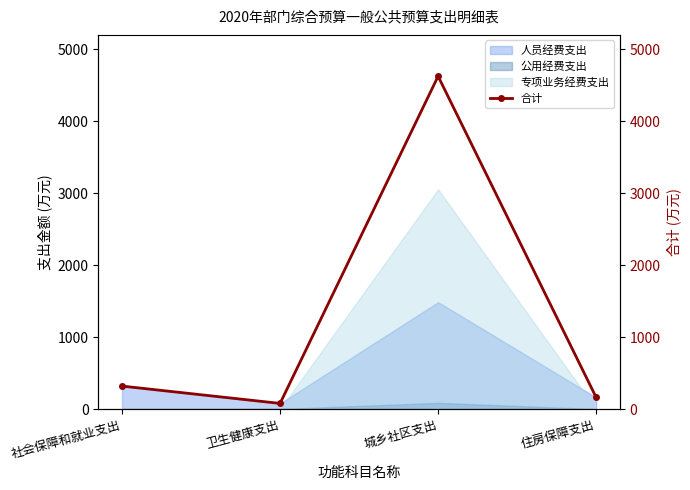

Which has a higher value, 卫生健康支出 or 社会保障和就业支出?

社会保障和就业支出